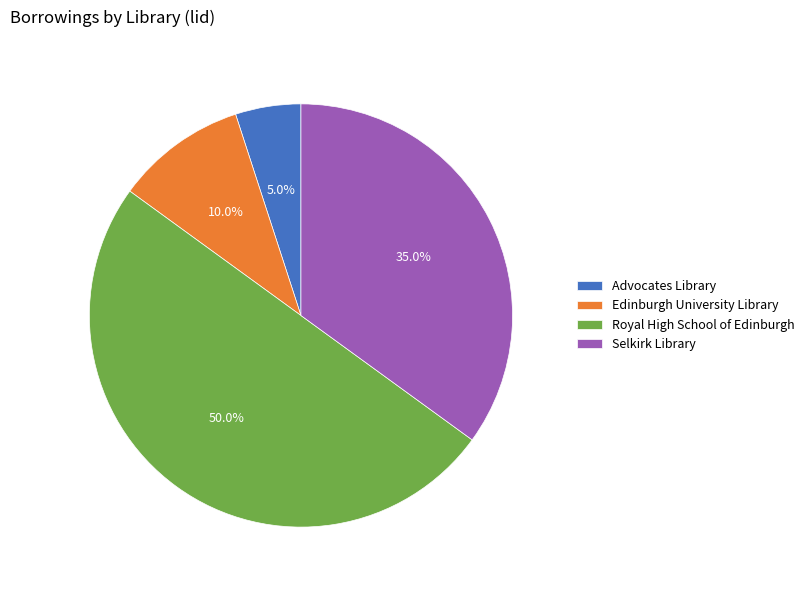

To the nearest percent, what is the average slice percentage?

25%